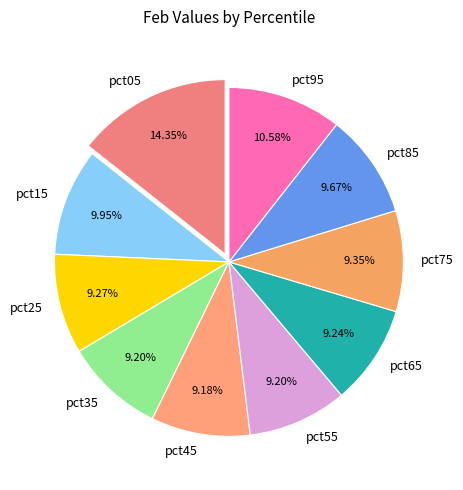

Is there any slice that represents more than half of the pie?

No